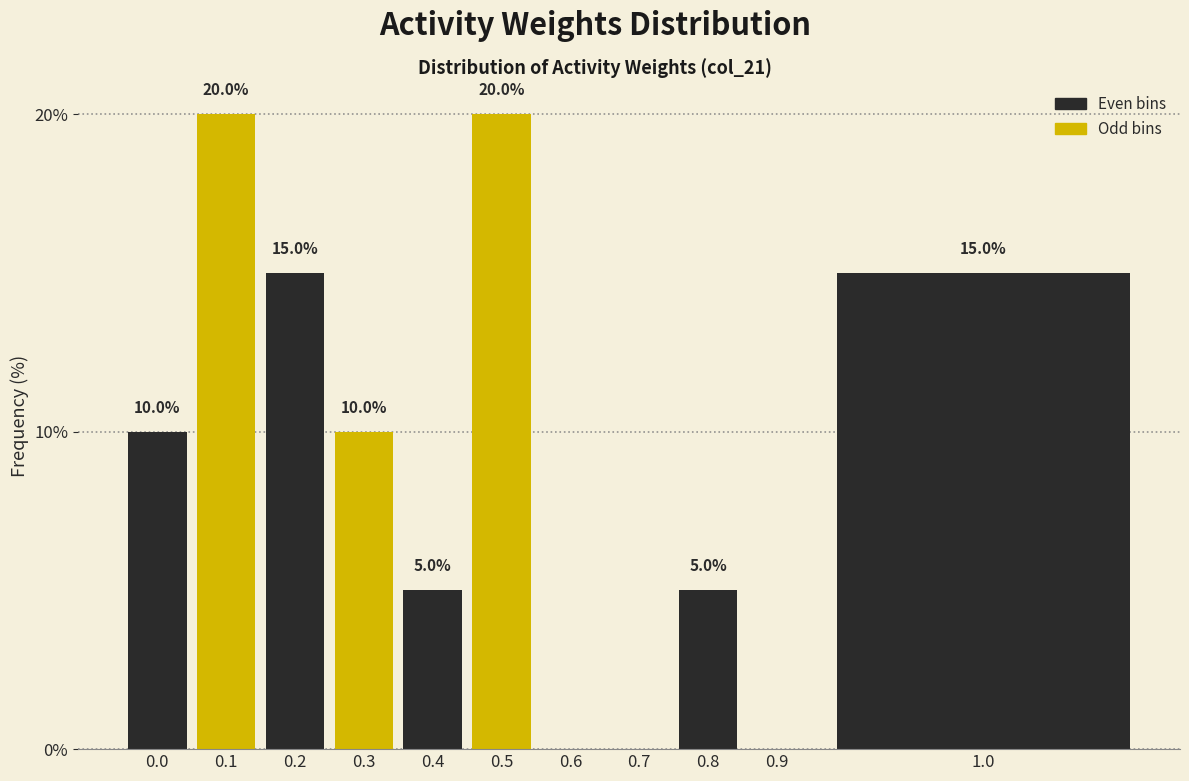

Reading left to right, transcribe all the data shown in this chart.

0.0=10	0.1=20	0.2=15	0.3=10	0.4=5	0.5=20	0.6=0	0.7=0	0.8=5	0.9=0	1.0=15